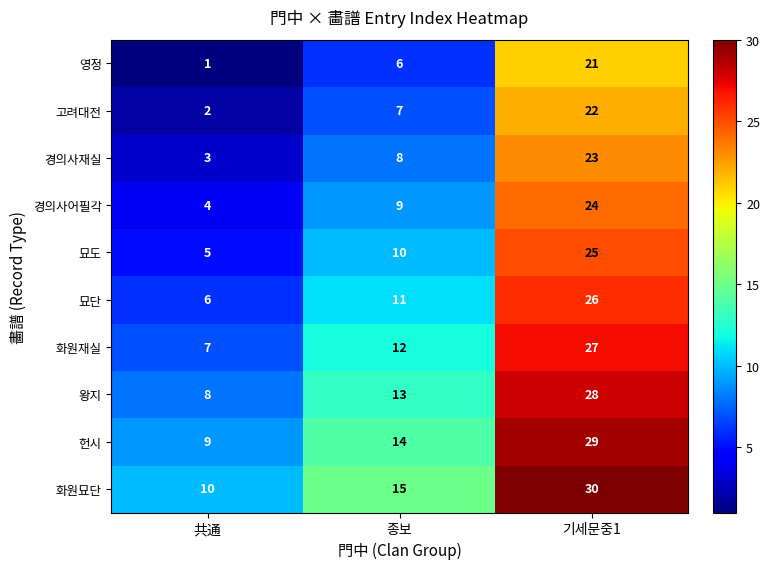

What is the sum of the 묘단 values at 종보 and 共通?

17